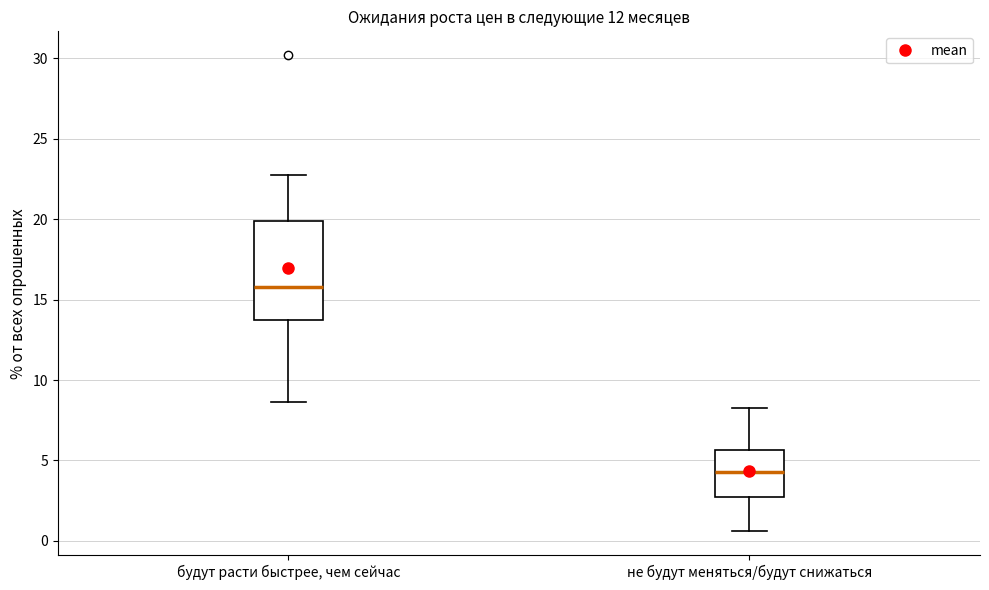

Reading left to right, transcribe this box plot: for each box, give where its median line is, the range the box spans, and where its two whiskers end, as read against the y-axis. The values are not printed on the chart, so give them approximately, as read against the axis.

будут расти быстрее, чем сейчас: median 16.0, box 14.0 to 20.0, whiskers 8.5 to 23.0
не будут меняться/будут снижаться: median 4.5, box 2.5 to 5.5, whiskers 0.5 to 8.5